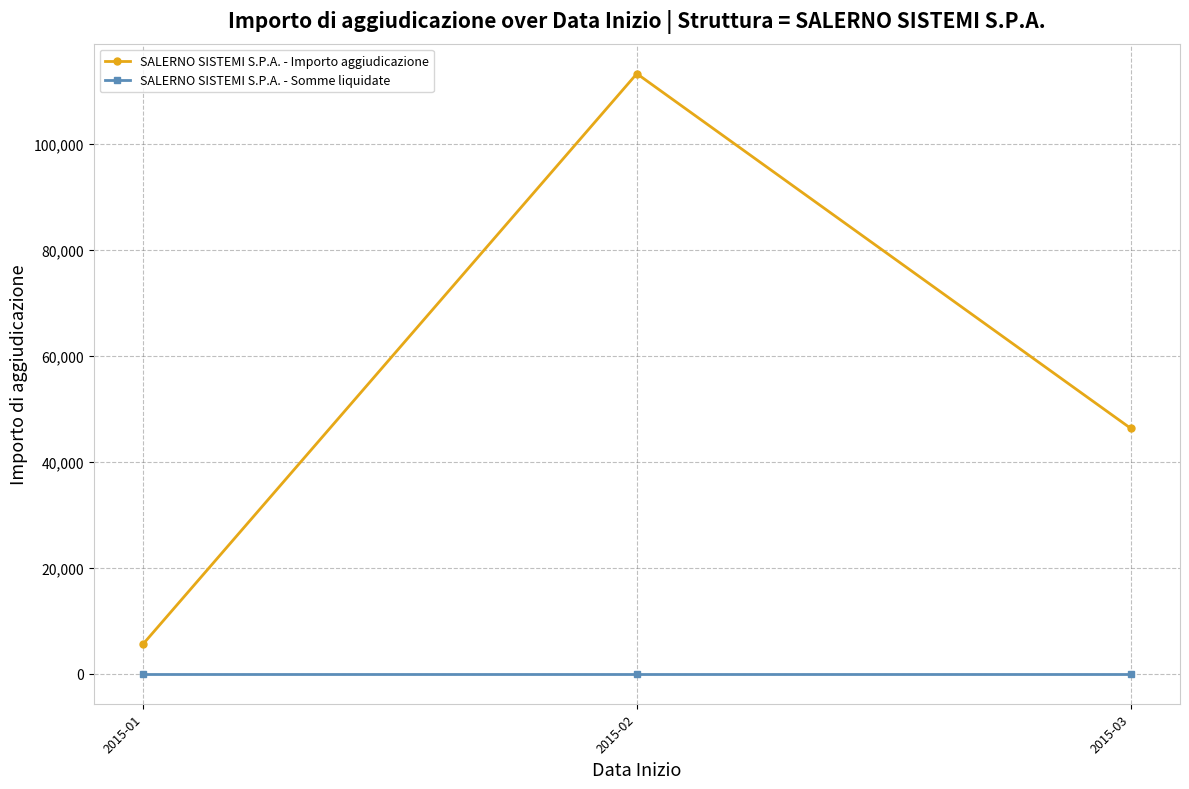

What is the sum of all SALERNO SISTEMI S.P.A. - Importo aggiudicazione values?

165244.4